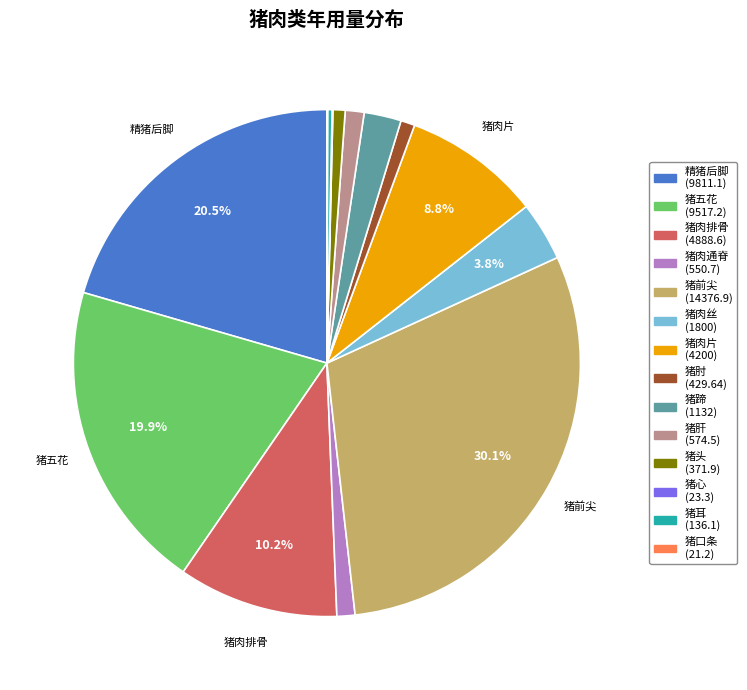

What is the largest slice in the pie chart?

猪前尖